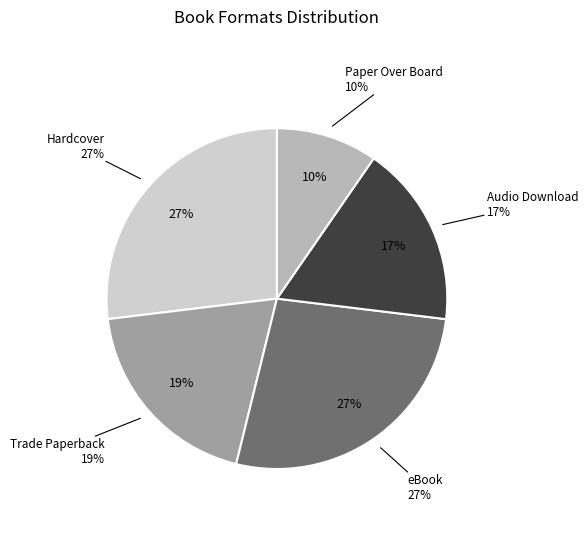

The Hardcover slice represents 27% of the pie. True or false?

True